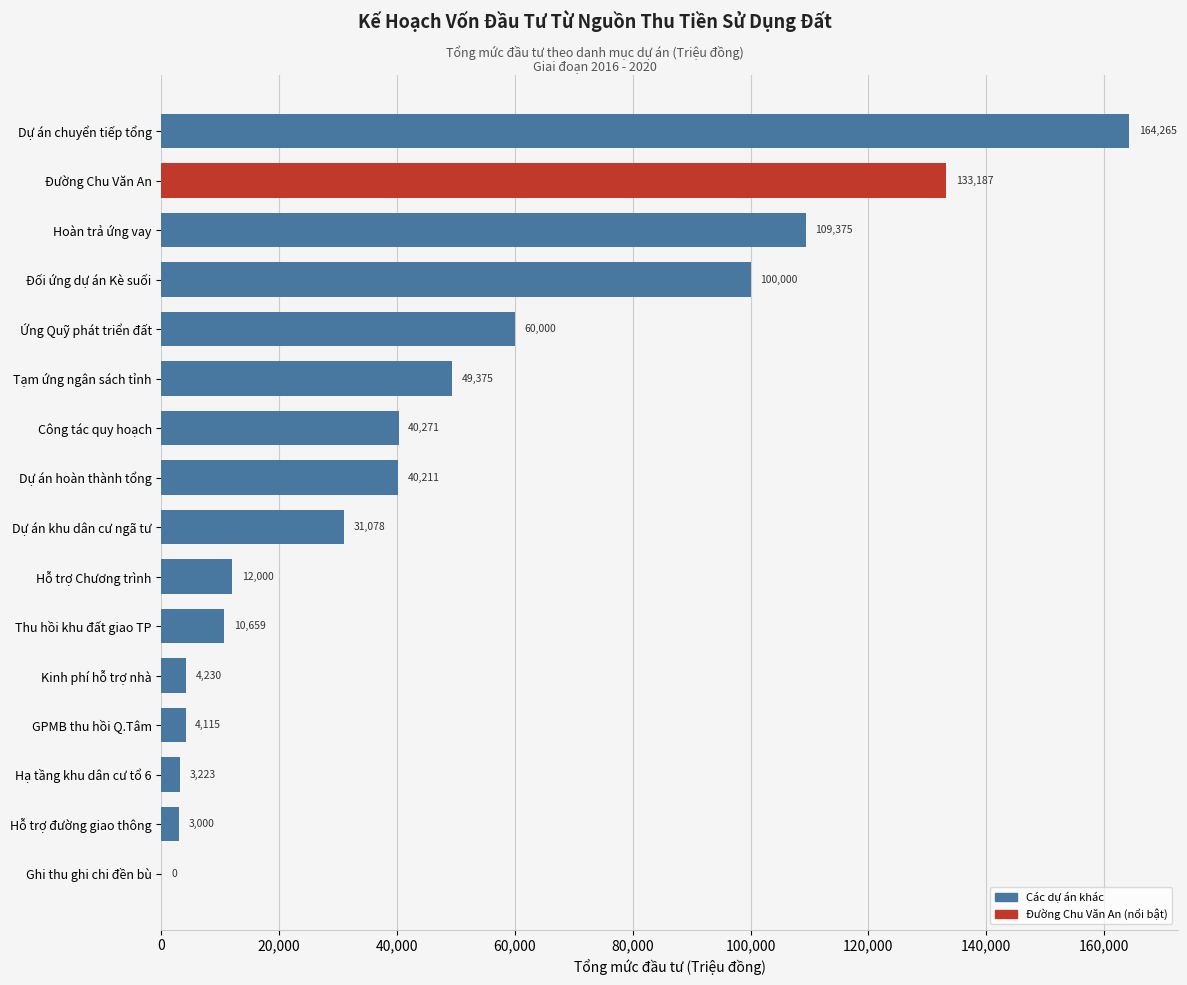

True or false: the data shows 47075.7 at Dự án khu dân cư ngã tư.

False